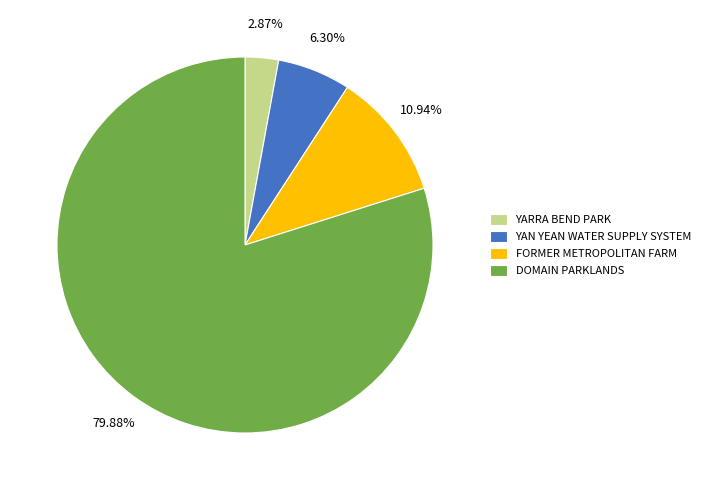

Between FORMER METROPOLITAN FARM and YARRA BEND PARK, which is larger?

FORMER METROPOLITAN FARM